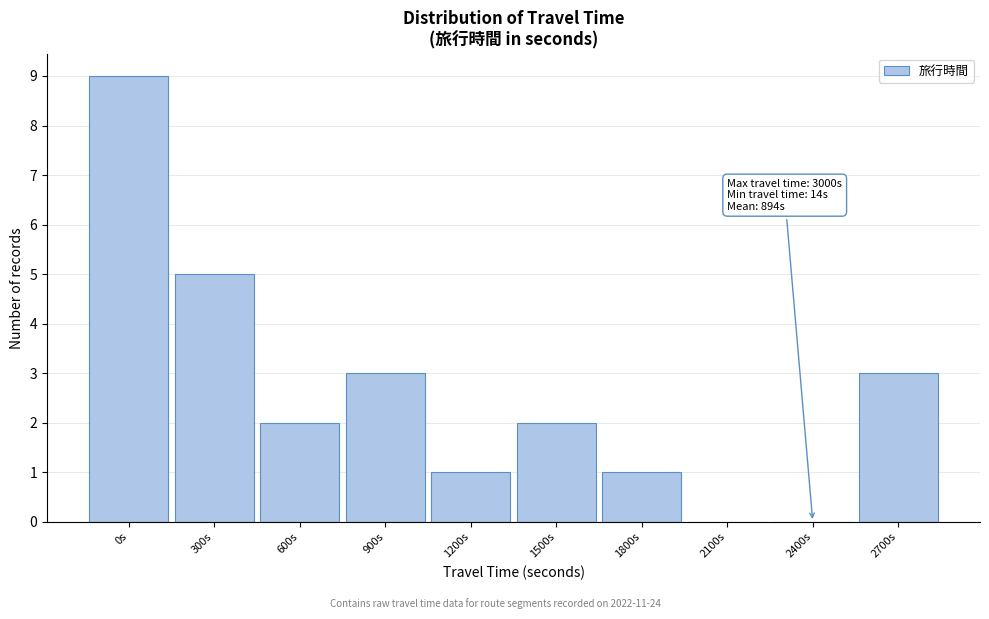

Reading right to left, extract all data points from this chart.

2700s=3	2400s=0	2100s=0	1800s=1	1500s=2	1200s=1	900s=3	600s=2	300s=5	0s=9